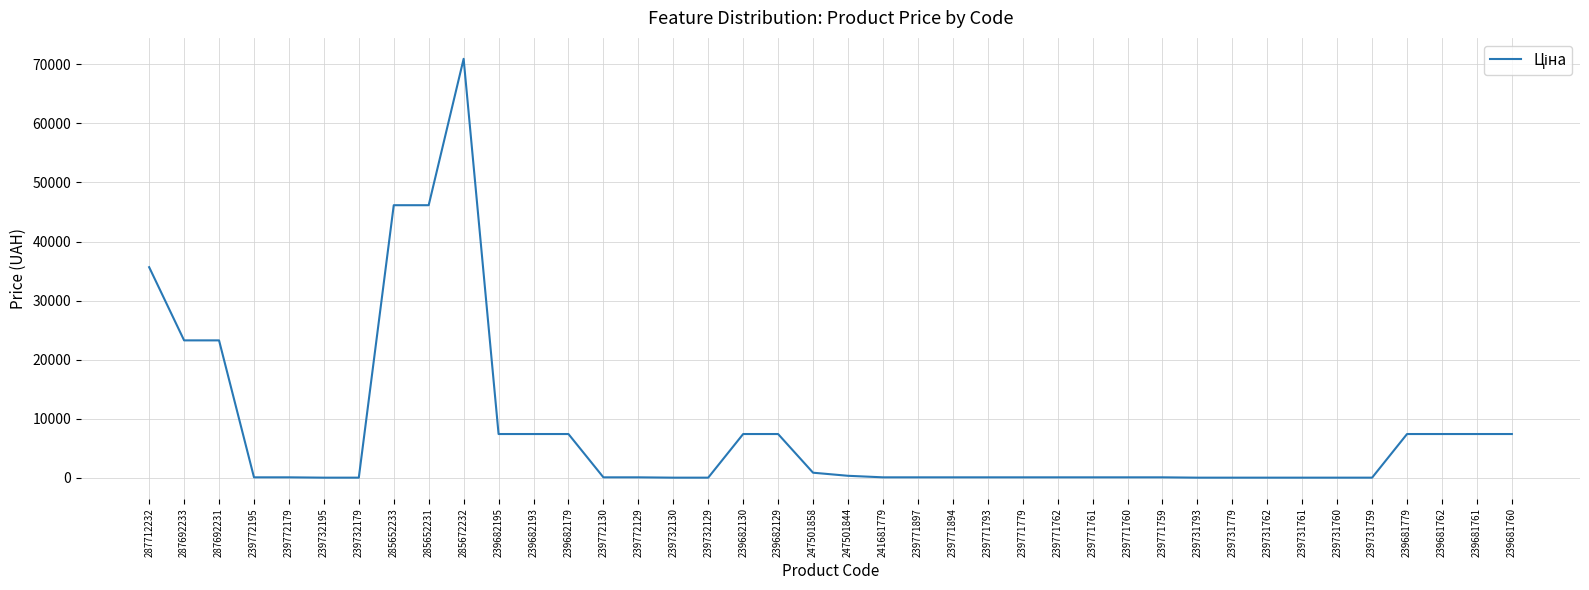

What is the approximate value at 239681760?

7436.2